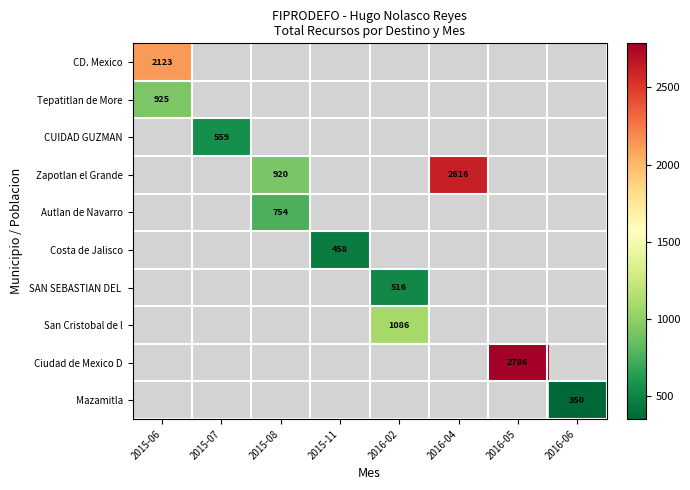

Which label corresponds to the largest value in the chart?

2016-05